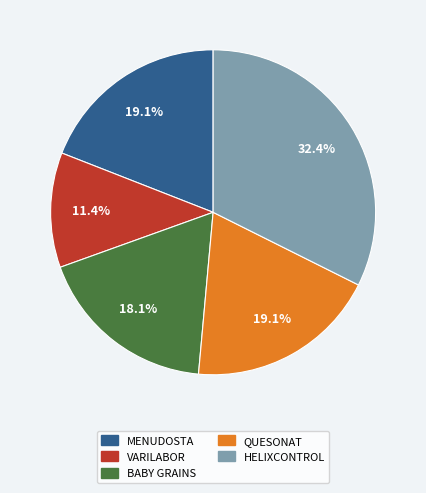

Which category has the biggest portion of the pie?

HELIXCONTROL